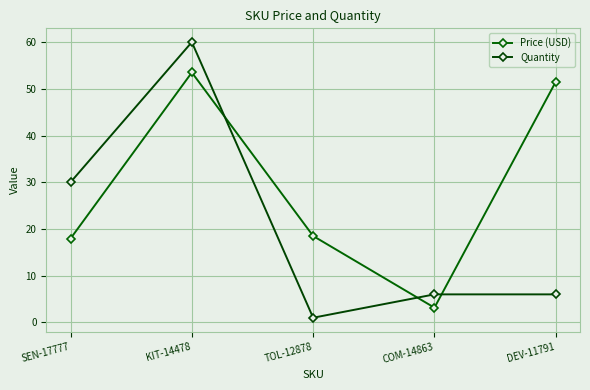

Reading left to right, what are all the values shown in this chart?

Price (USD): SEN-17777=17.9	KIT-14478=53.5	TOL-12878=18.5	COM-14863=3.1	DEV-11791=51.5
Quantity: SEN-17777=30.0	KIT-14478=60.0	TOL-12878=1.0	COM-14863=6.0	DEV-11791=6.0